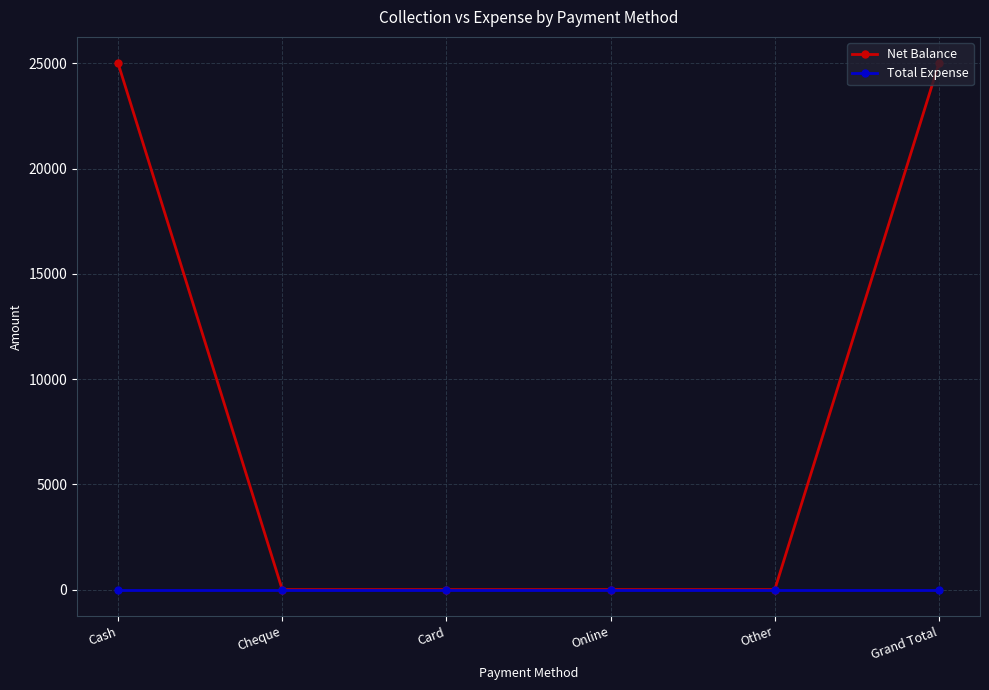

Which series changed the most between Online and Grand Total?

Net Balance